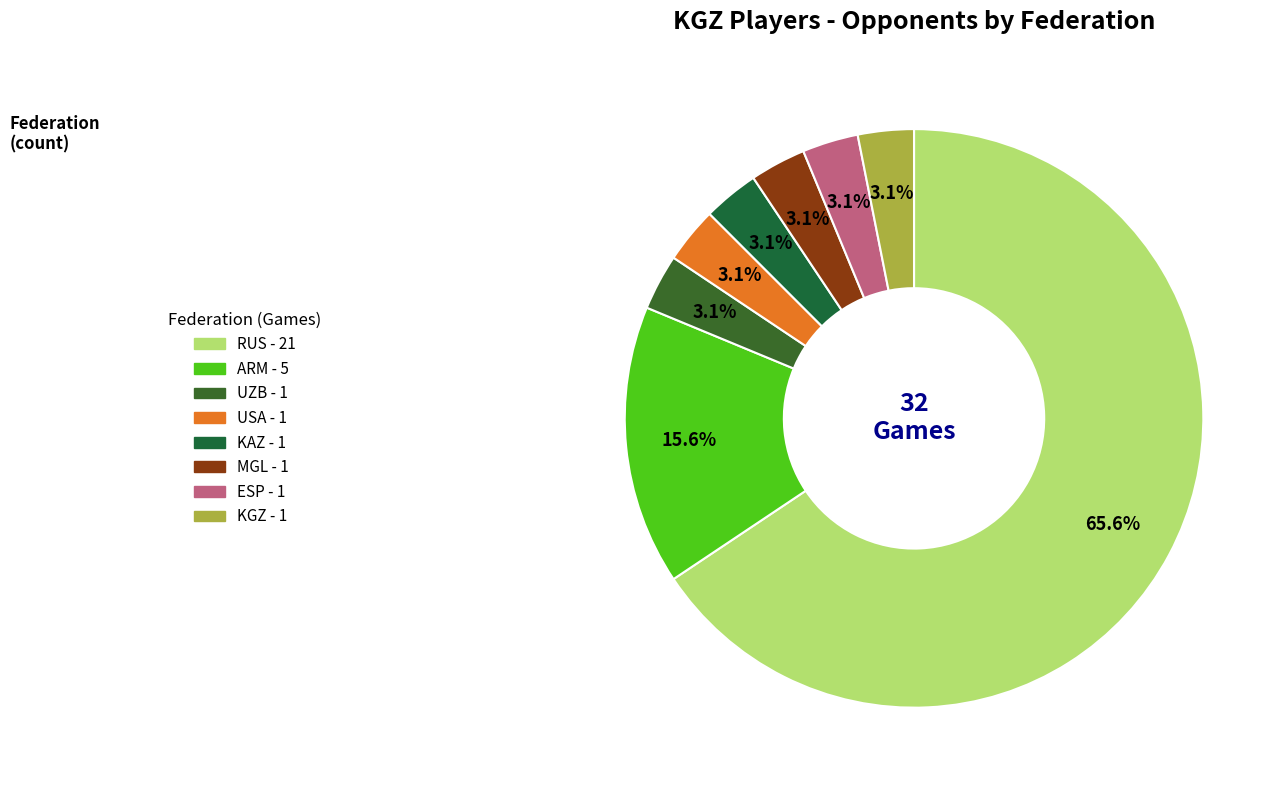

To the nearest percent, what is the combined percentage of KAZ and MGL?

6%